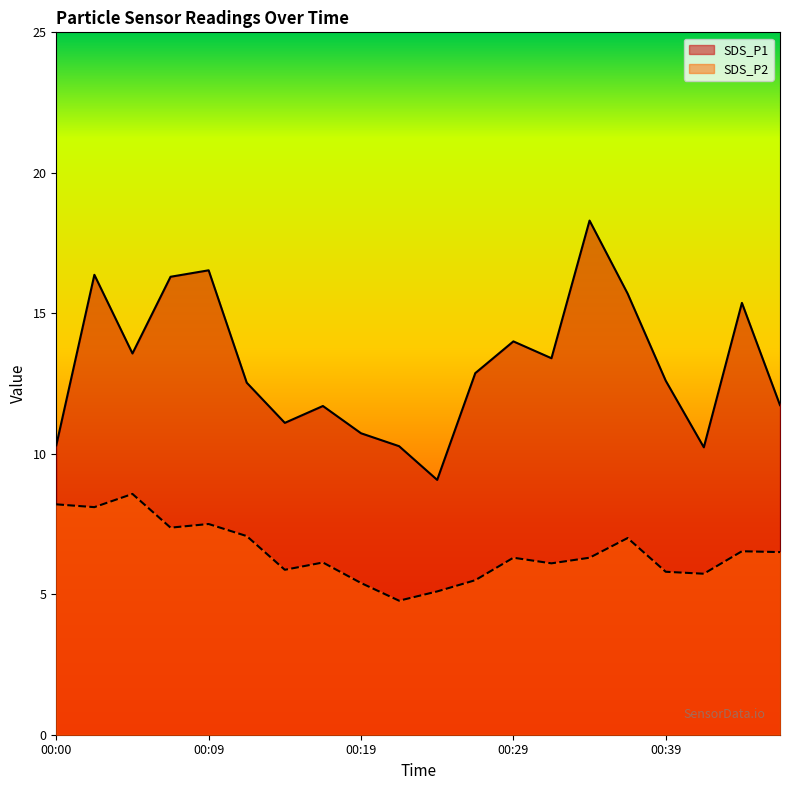

Which category has the lowest value in the SDS_P1 series?

00:24